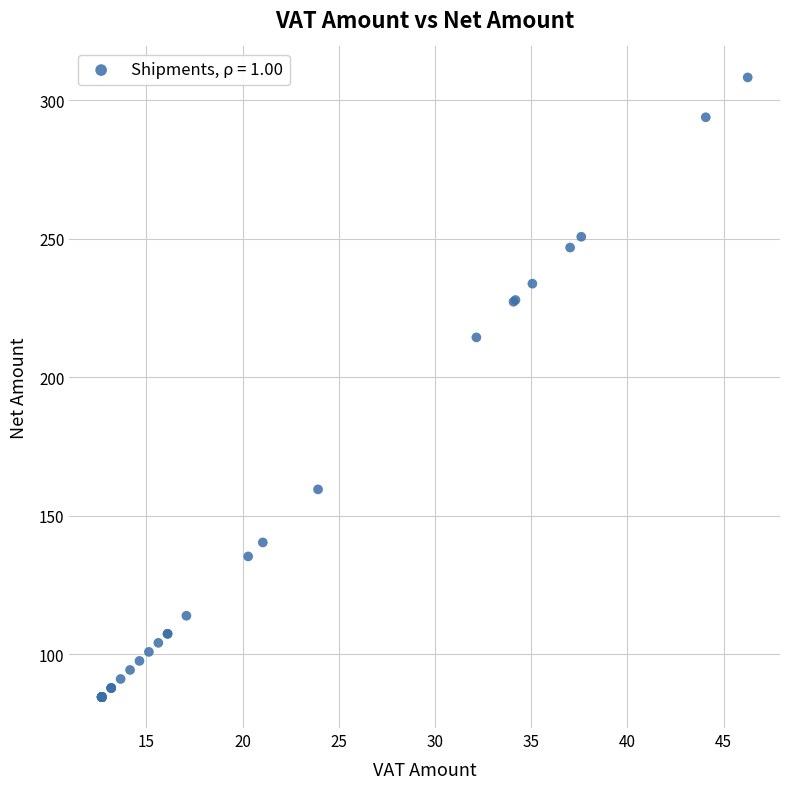

What Y value in the scatter plot is closest to 196?

214.3